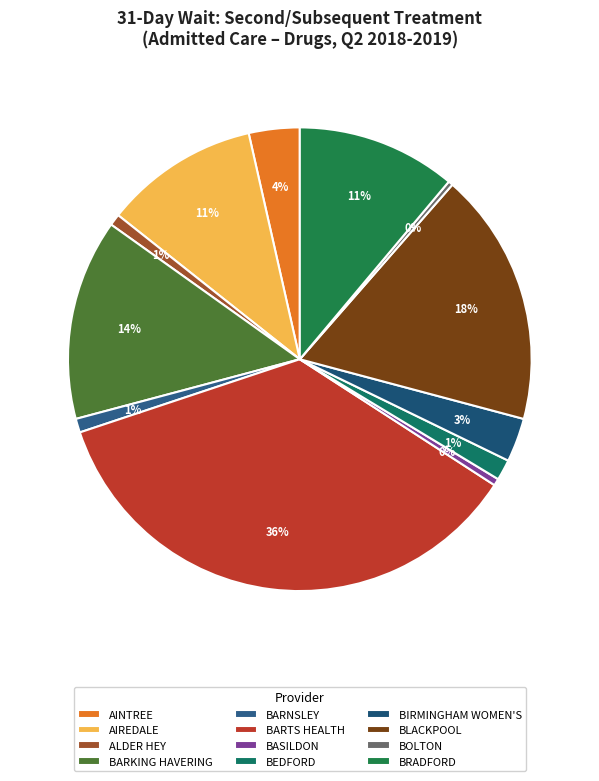

Which category has the biggest portion of the pie?

BARTS HEALTH